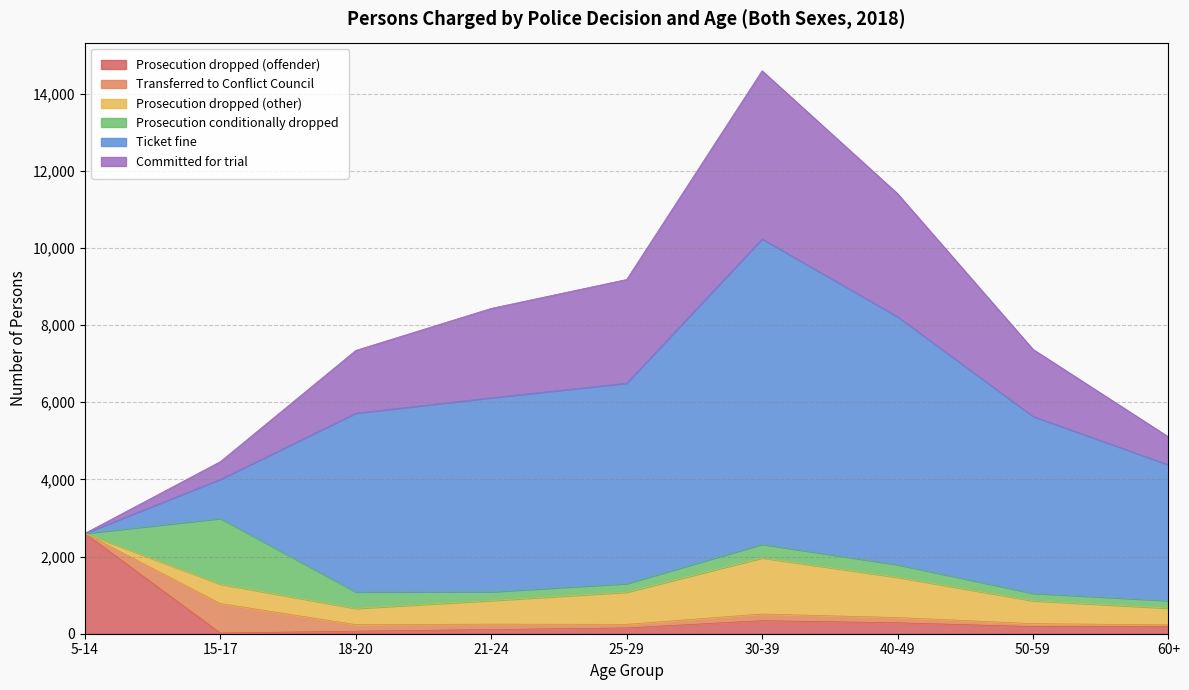

Count the number of categories in the chart.

9